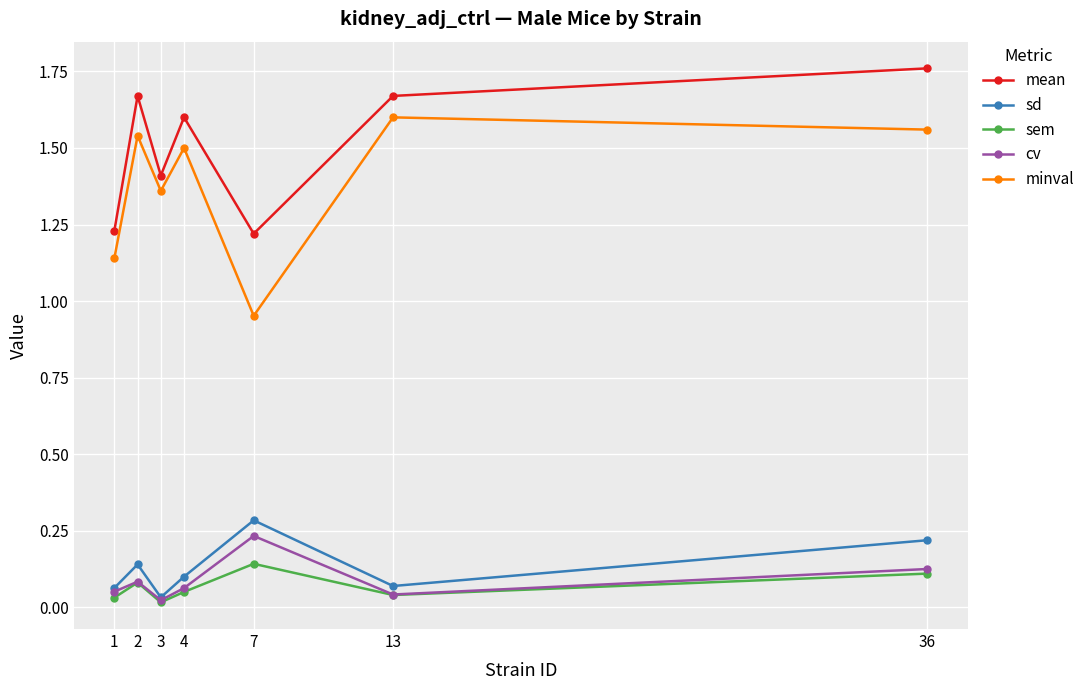

What are all the series names shown in the legend?

mean, sd, sem, cv, minval